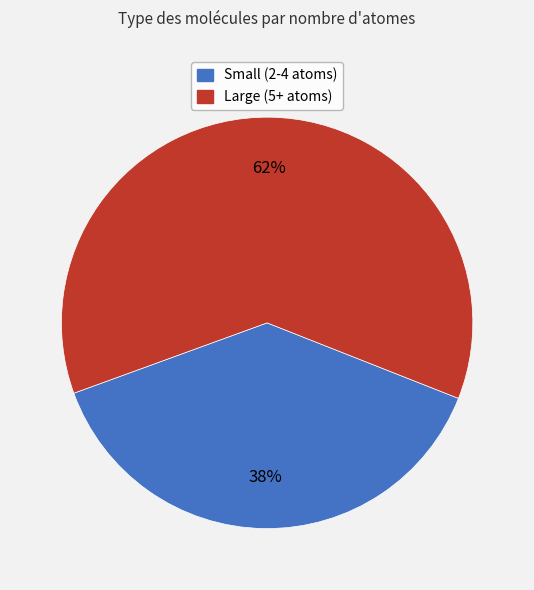

To the nearest percent, what is the average slice percentage?

50%